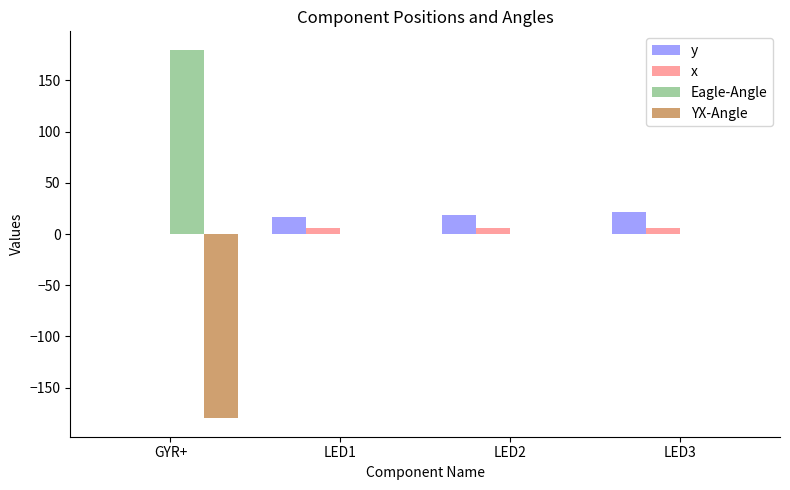

What is the maximum value shown in the chart?

180.0